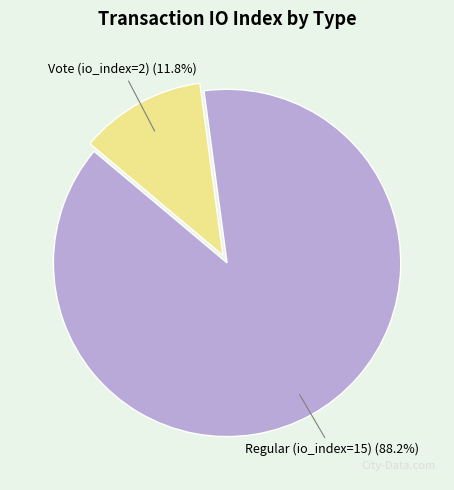

Combined, do Vote (io_index=2) and Regular (io_index=15) account for over 50%?

Yes